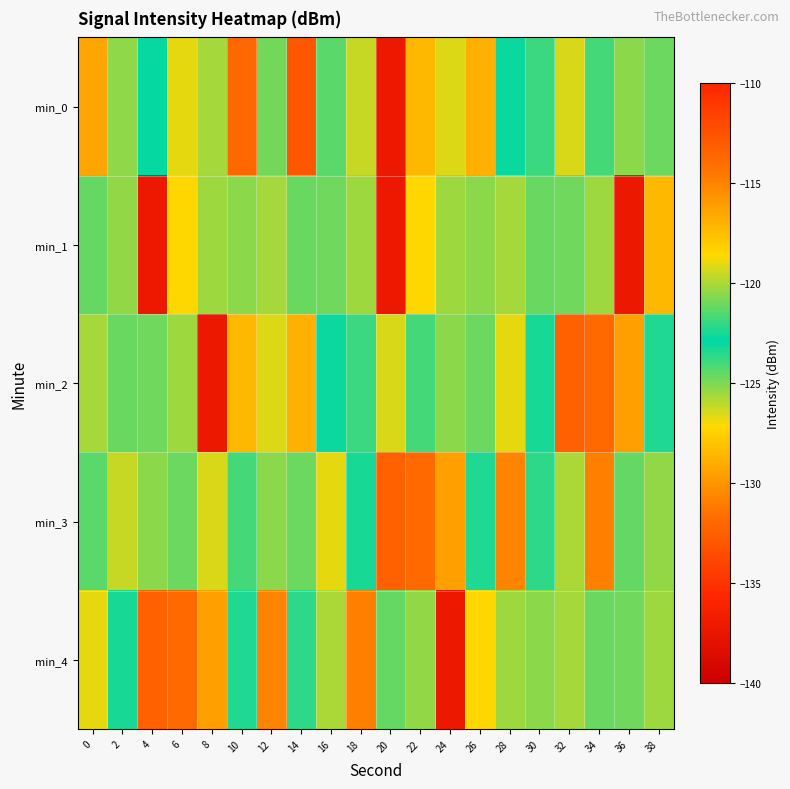

At 20, list the series in order from largest to smallest.

min_2, min_4, min_3, min_0, min_1